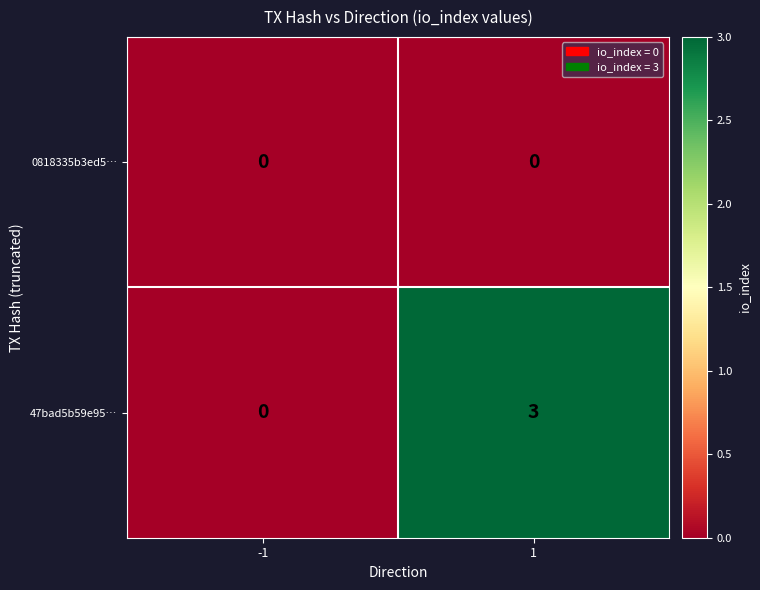

How many categories are shown in the chart?

2